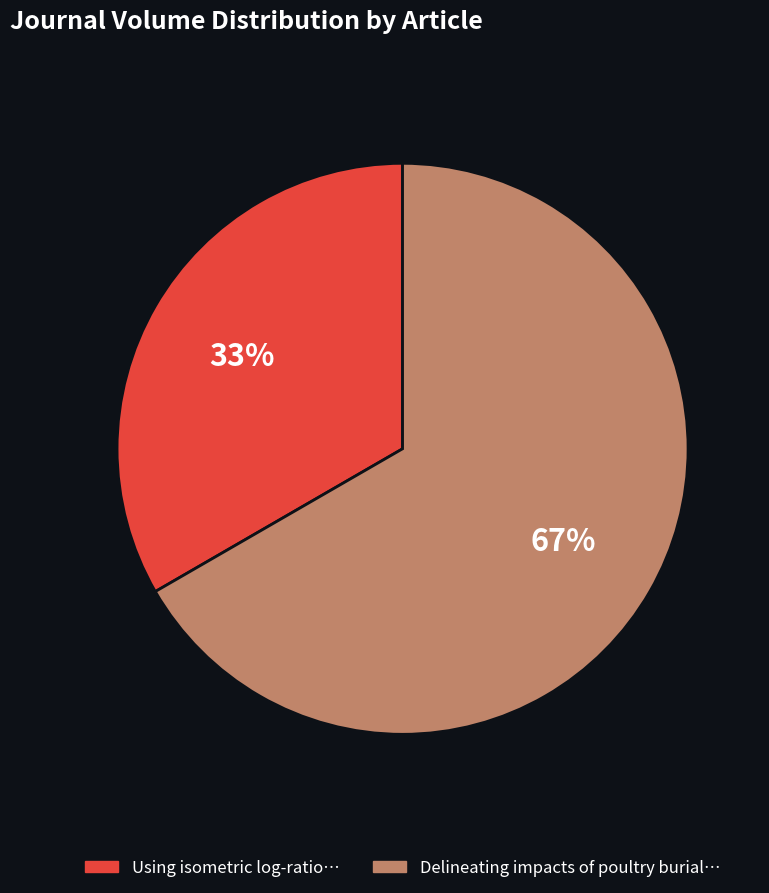

Is there a majority slice in this chart?

Yes